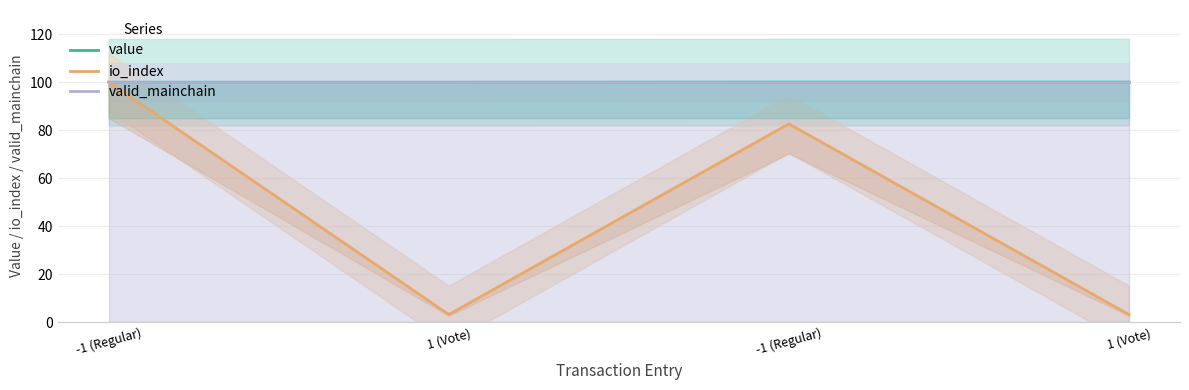

Is it true that valid_mainchain equals 146.5 at 1 (Vote)?

False